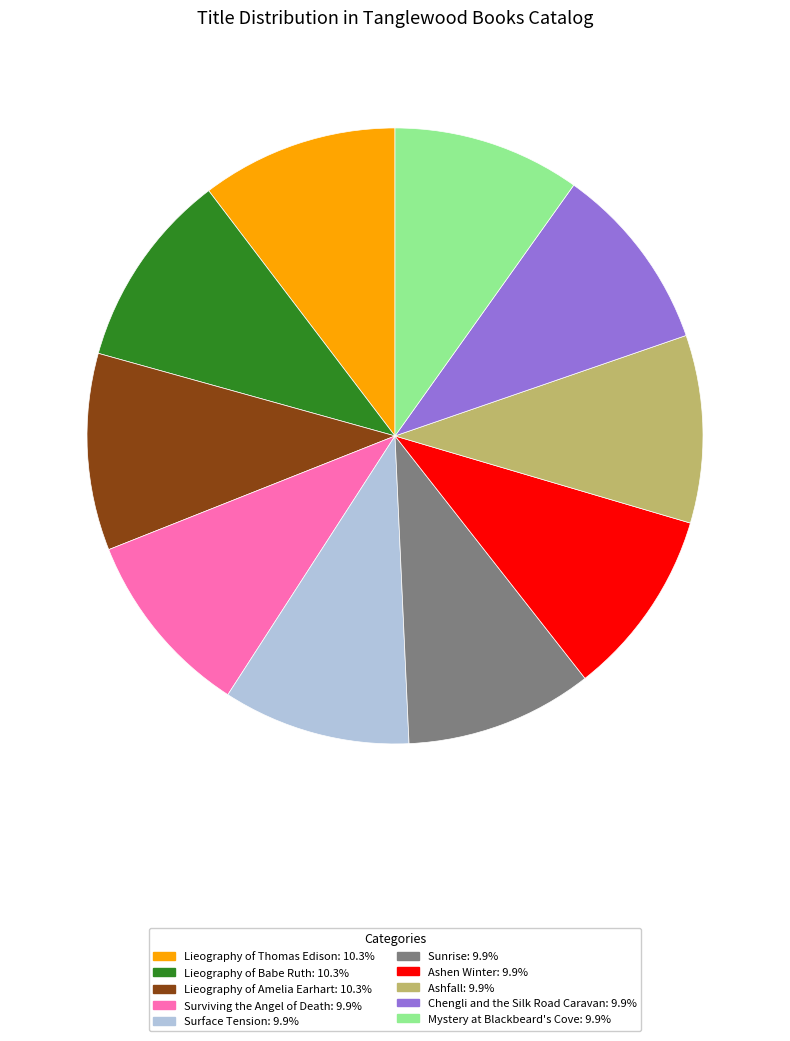

Is the sum of Sunrise and Ashen Winter greater than half?

No